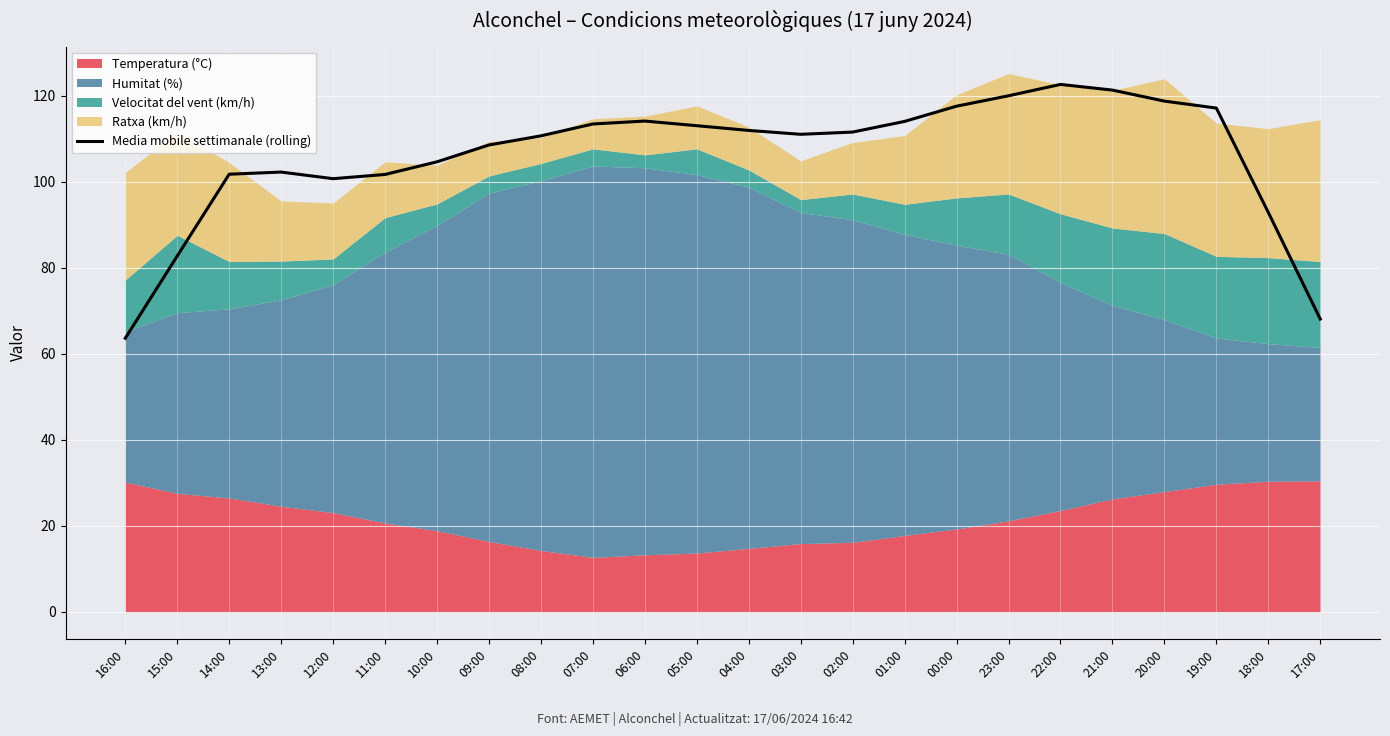

List the labels in order of value, smallest first.

16:00, 17:00, 15:00, 18:00, 12:00, 11:00, 14:00, 13:00, 10:00, 09:00, 08:00, 03:00, 02:00, 04:00, 05:00, 07:00, 01:00, 06:00, 19:00, 00:00, 20:00, 23:00, 21:00, 22:00